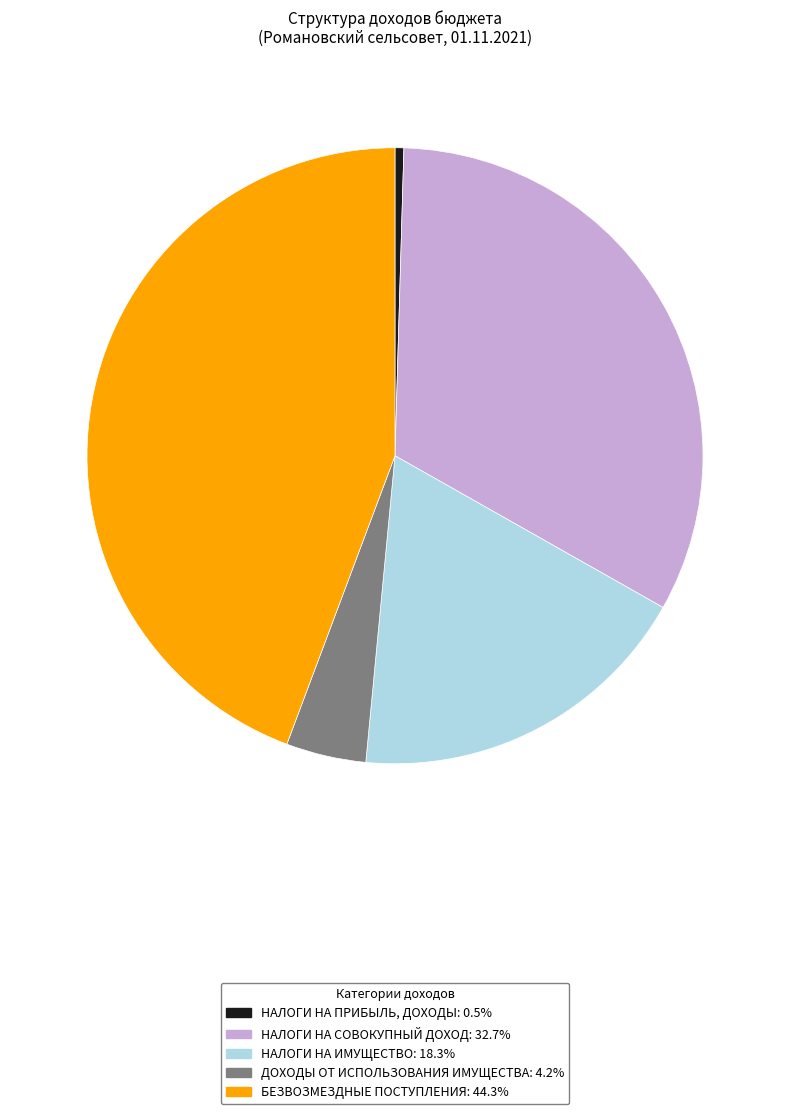

Is there any slice that represents more than half of the pie?

No